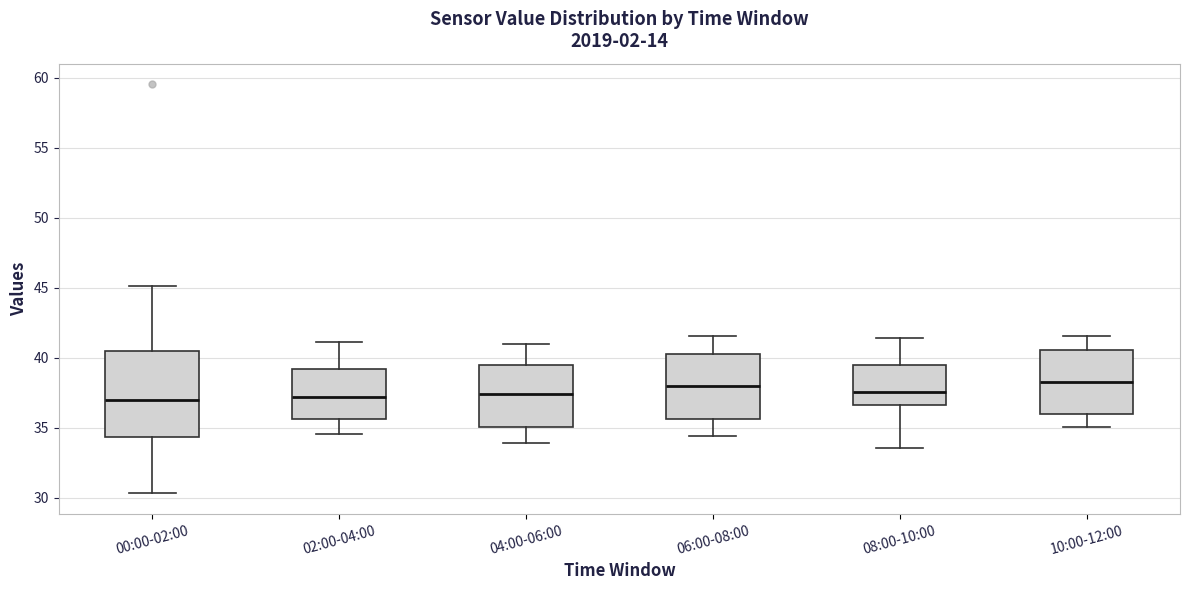

Where is the lower edge of the box for 04:00-06:00 on the y-axis? The values are not printed on the chart, so give them approximately, as read against the axis.

35.0